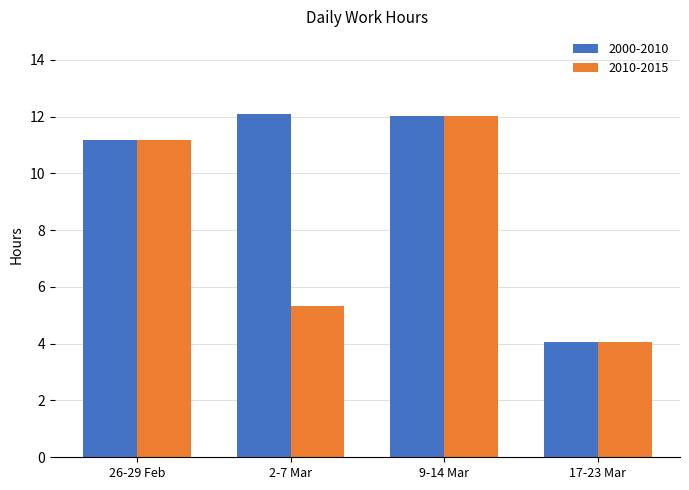

Where does the 2000-2010 series first go above 12?

2-7 Mar